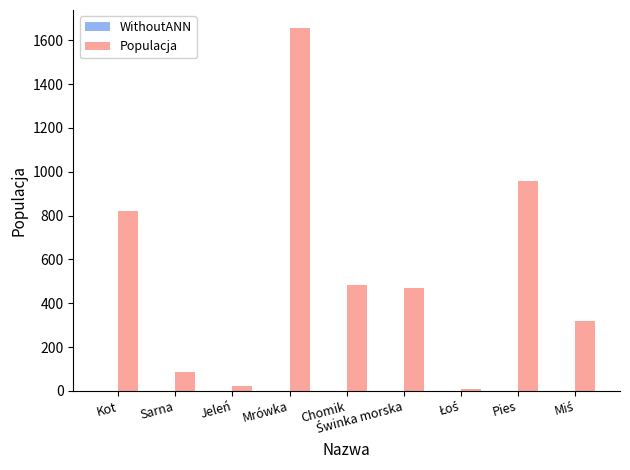

True or false: the data shows 822 at Kot.

True